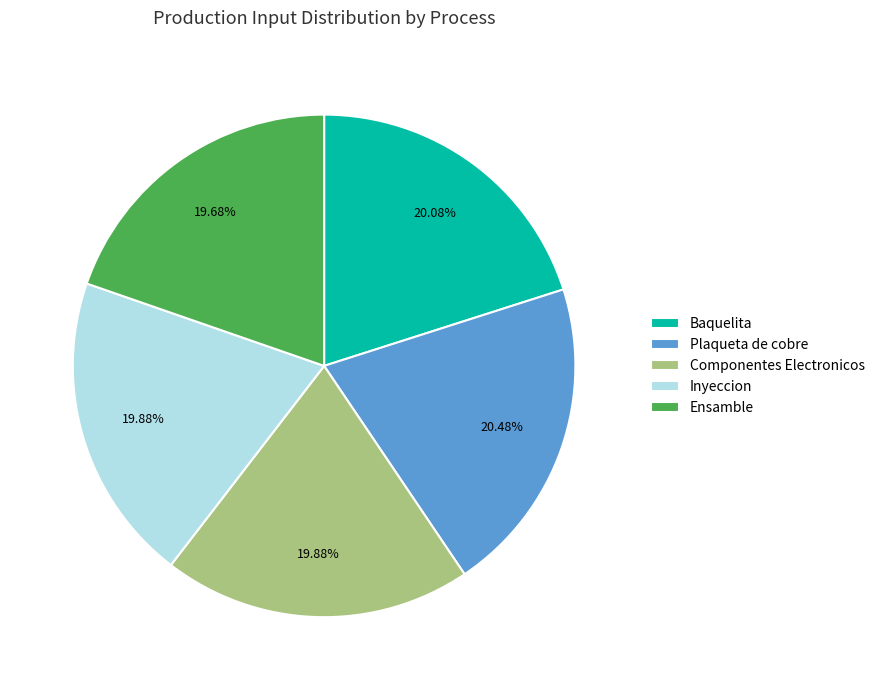

Do Ensamble and Inyeccion together represent more than half of the pie?

No